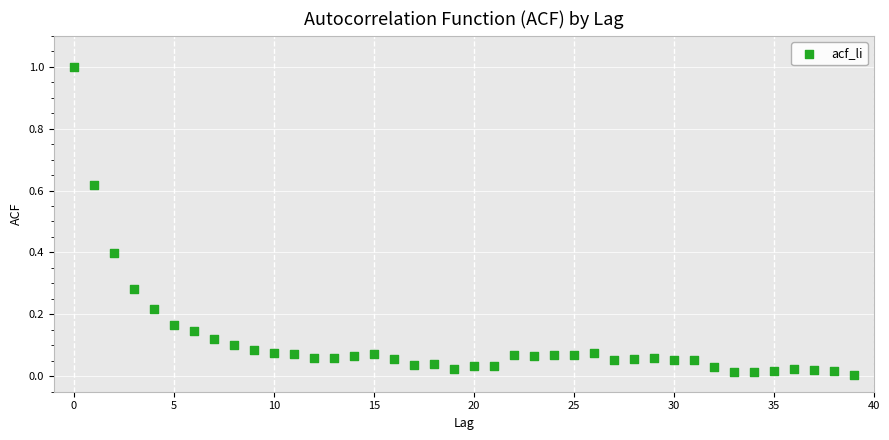

What is the range of Y values (max minus min)?

1.0